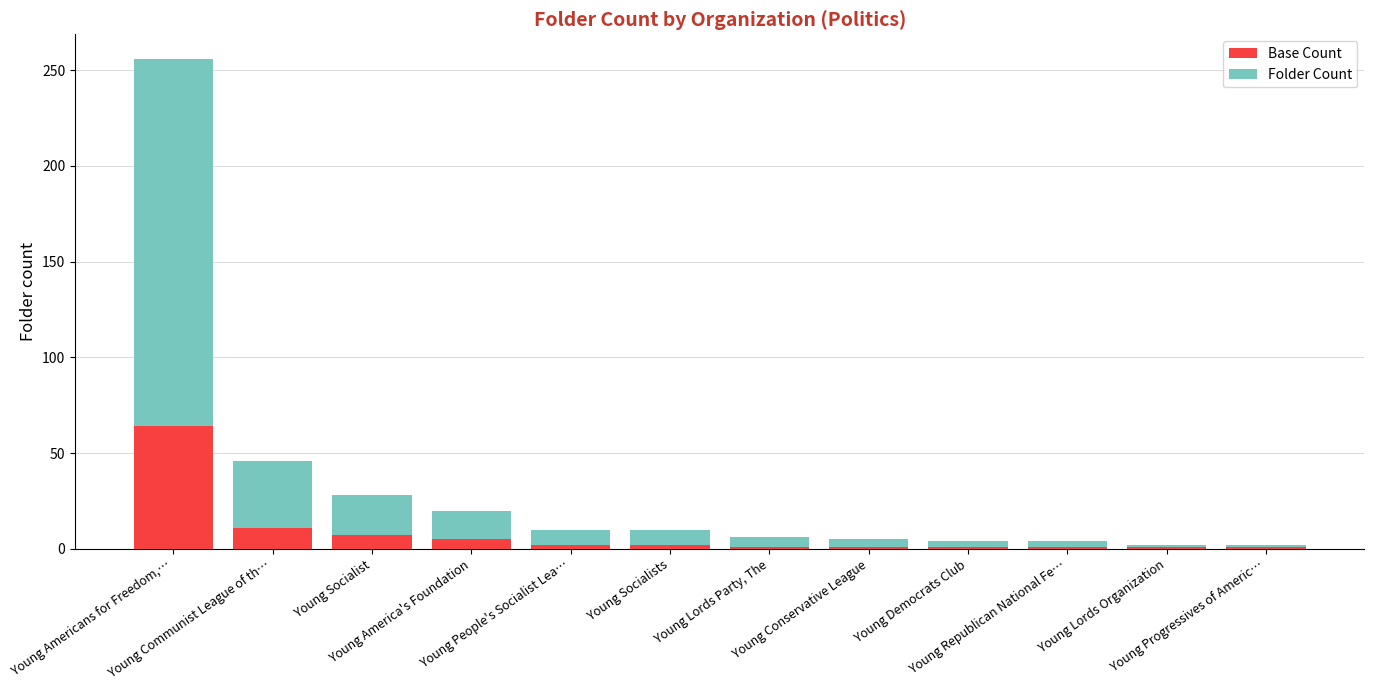

What is the difference between the maximum and minimum values in the Base Count series?

63